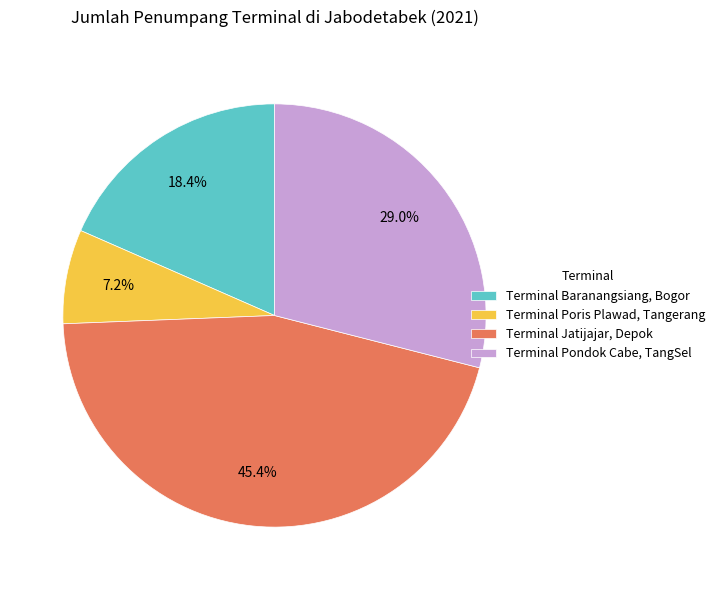

To the nearest percent, what is the difference between the Terminal Baranangsiang, Bogor and Terminal Pondok Cabe, TangSel slice percentages?

11%